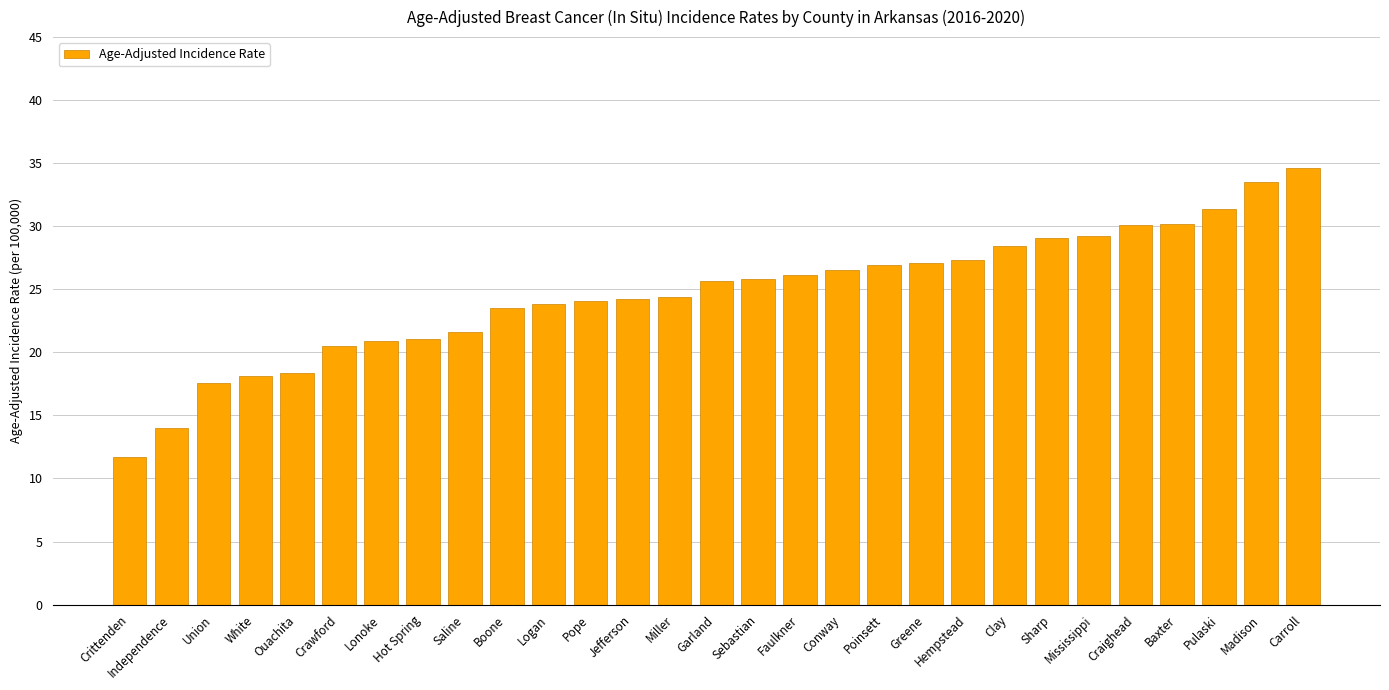

What is the label of the 19th bar from the right?

Logan